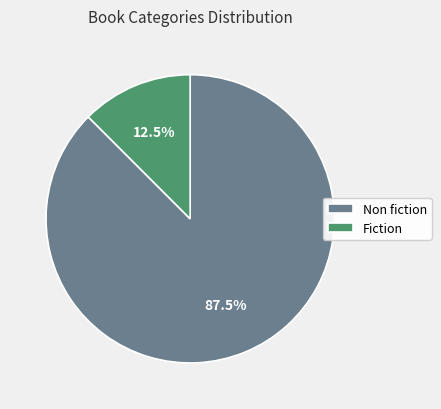

How much of the chart is everything except Non fiction?

12.5%